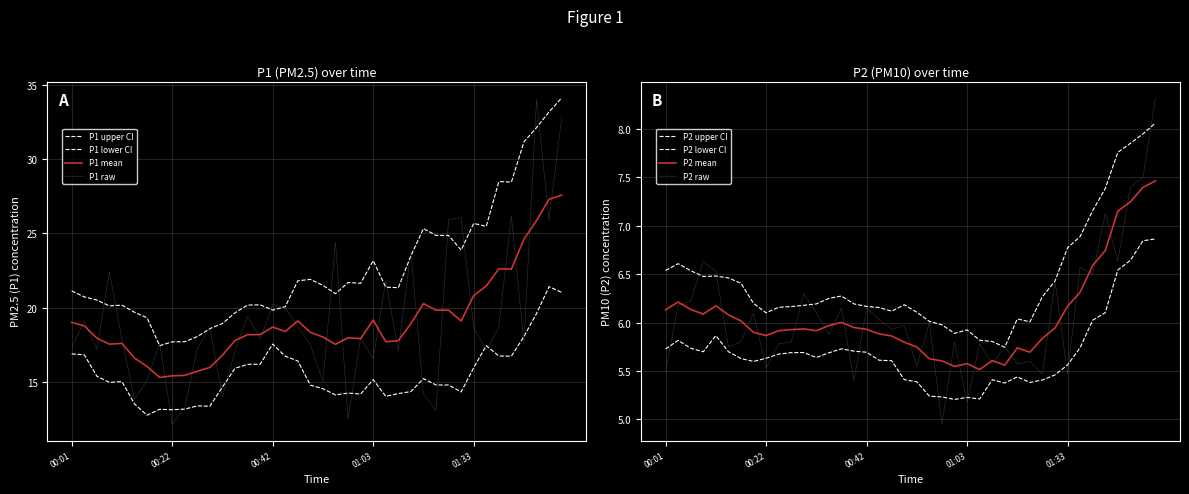

At how many categories does at least one series exceed 21?

10